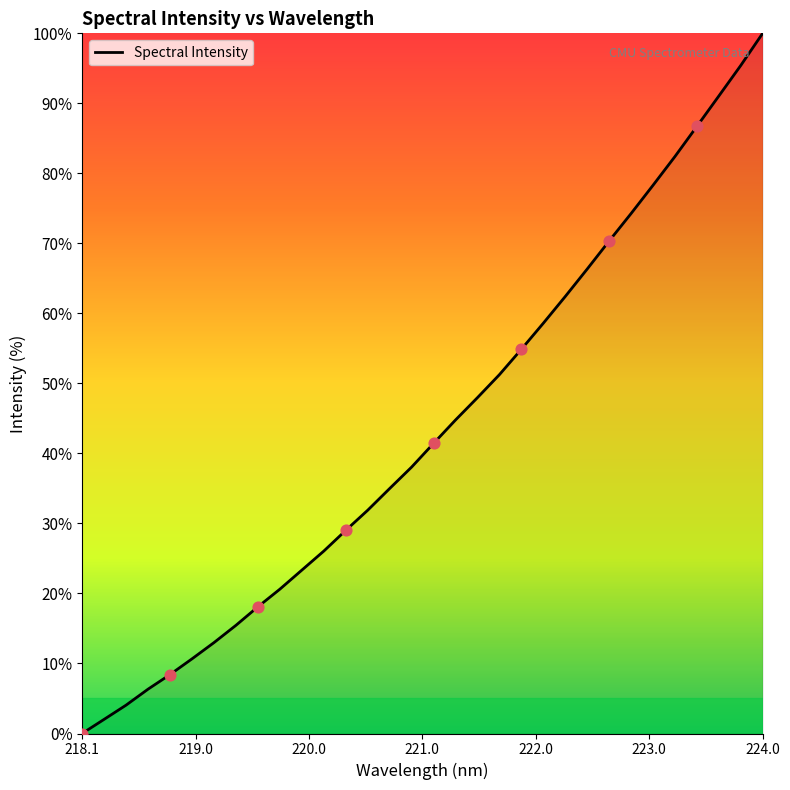

What is the maximum value shown in the chart?

100.0